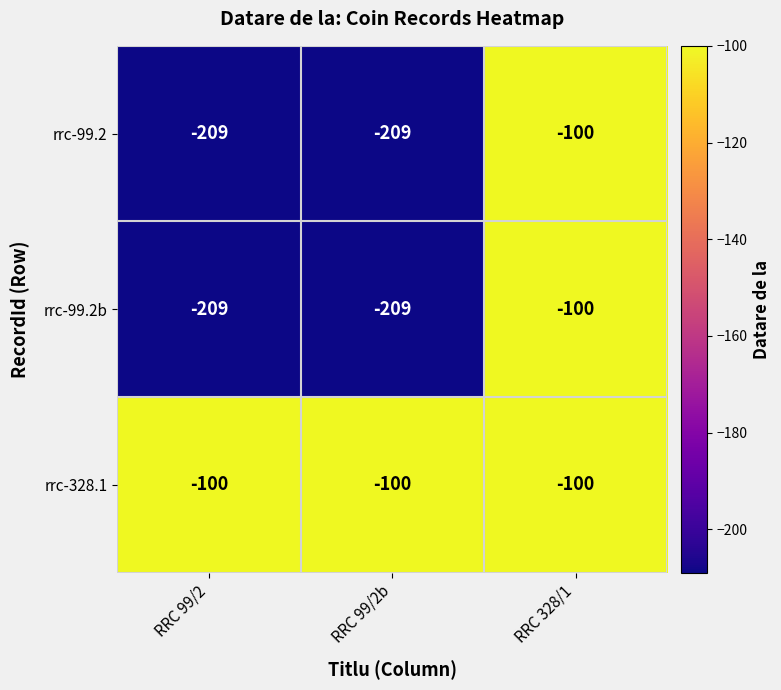

What is the spread (max minus min) of values at RRC 99/2b?

109